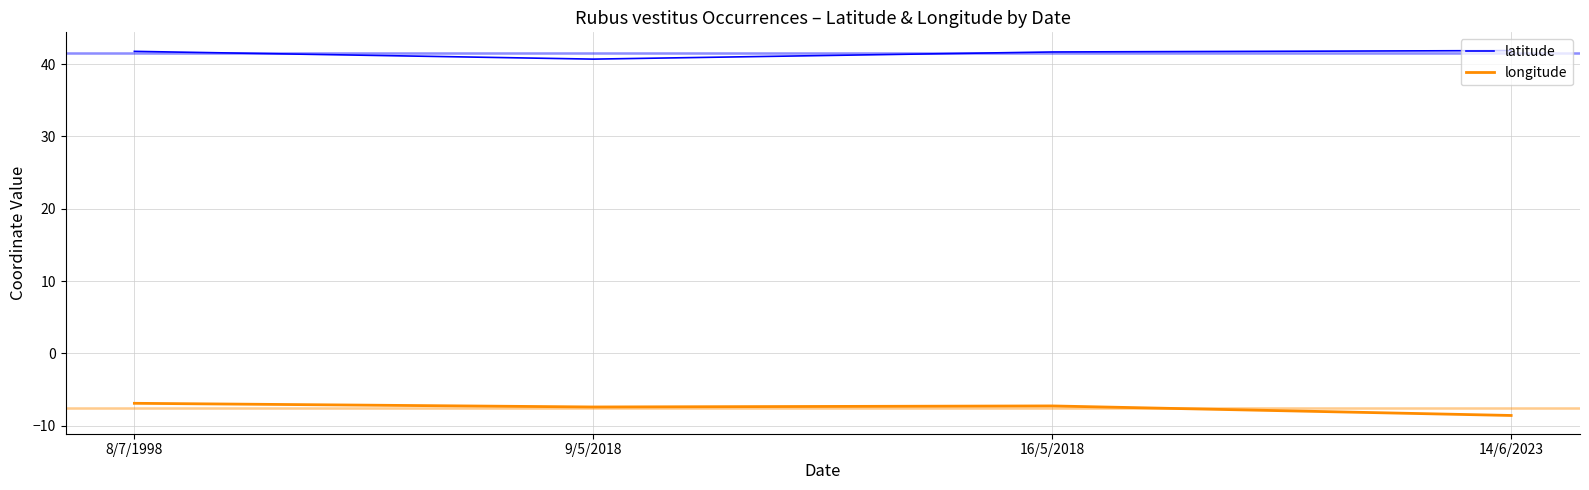

What is the spread (max minus min) of values at 14/6/2023?

50.4